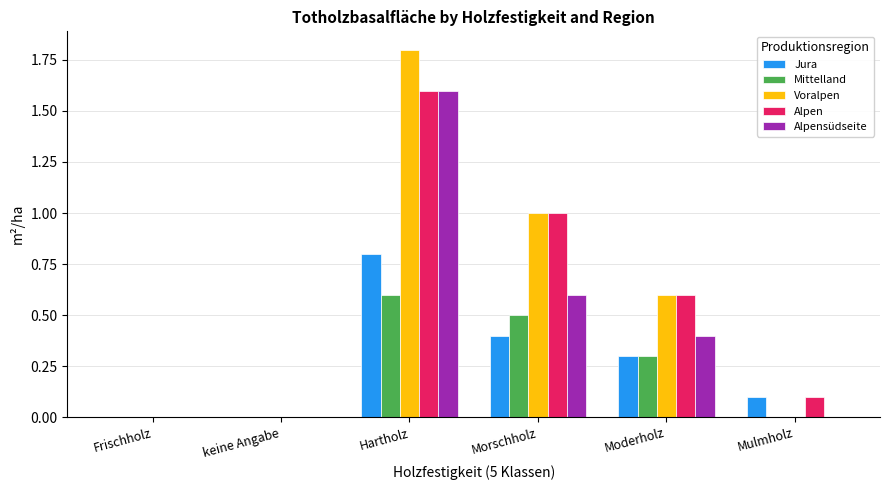

What is the sum of the Alpen values at Morschholz and Moderholz?

1.6